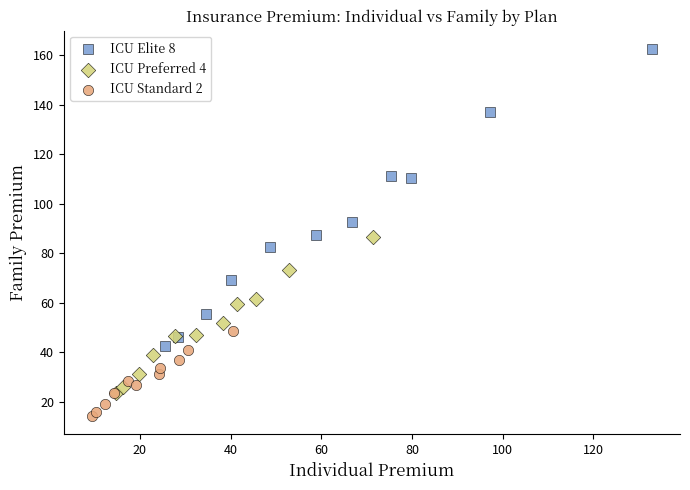

Which series contains the highest Y value?

ICU Elite 8